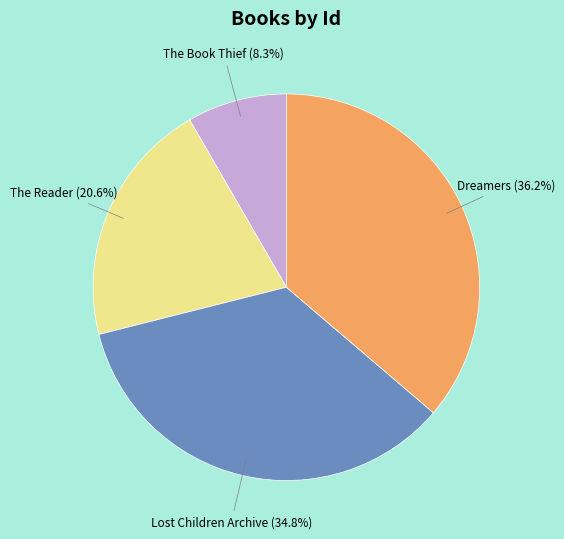

To the nearest percent, what percentage of the pie is The Reader?

21%